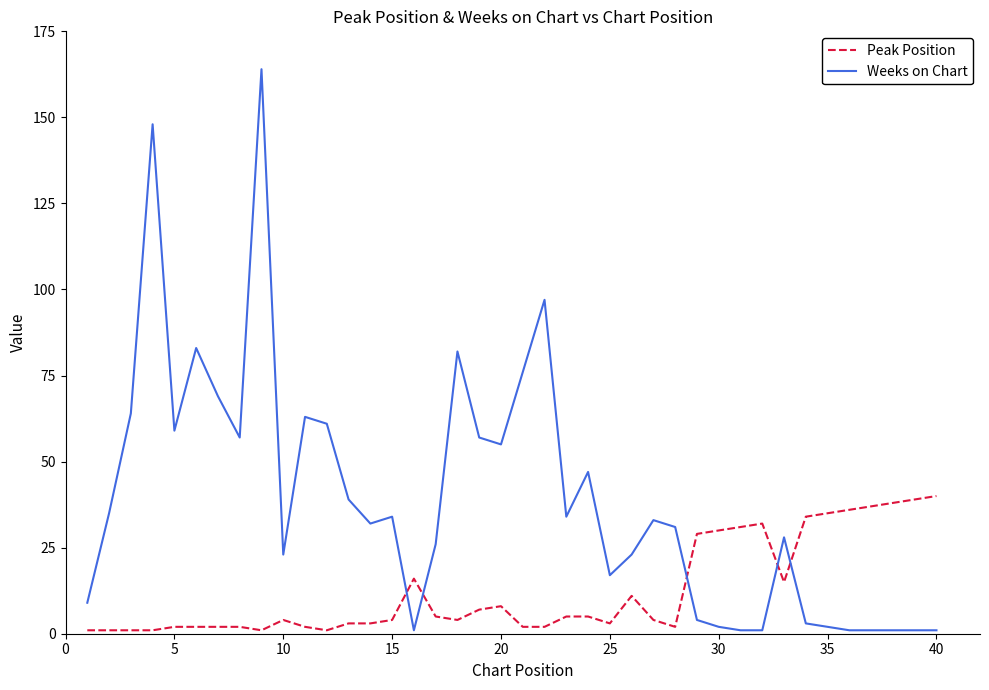

Which series has the widest spread of values?

Weeks on Chart